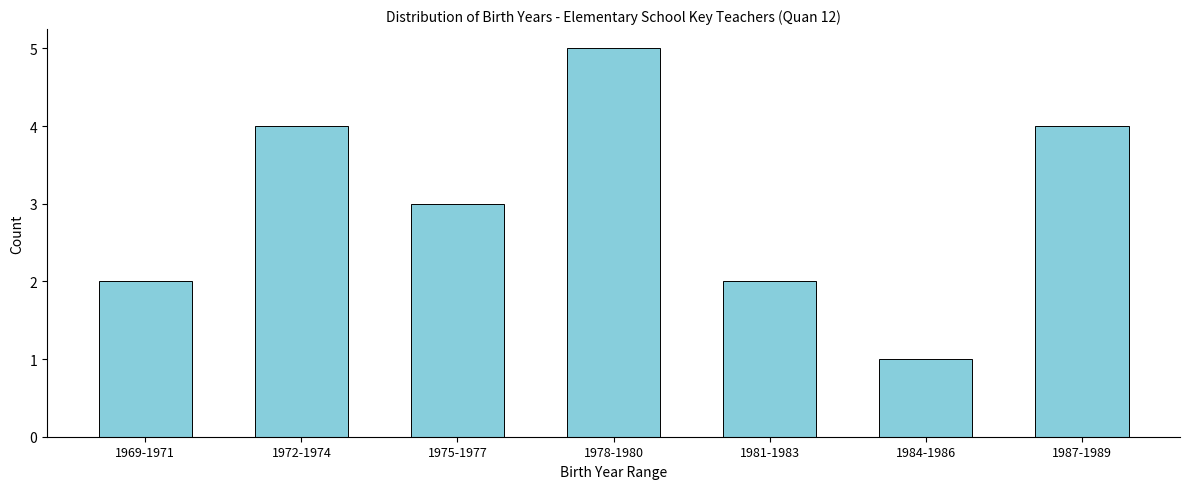

Reading right to left, list all the values displayed in this chart.

1987-1989=4	1984-1986=1	1981-1983=2	1978-1980=5	1975-1977=3	1972-1974=4	1969-1971=2